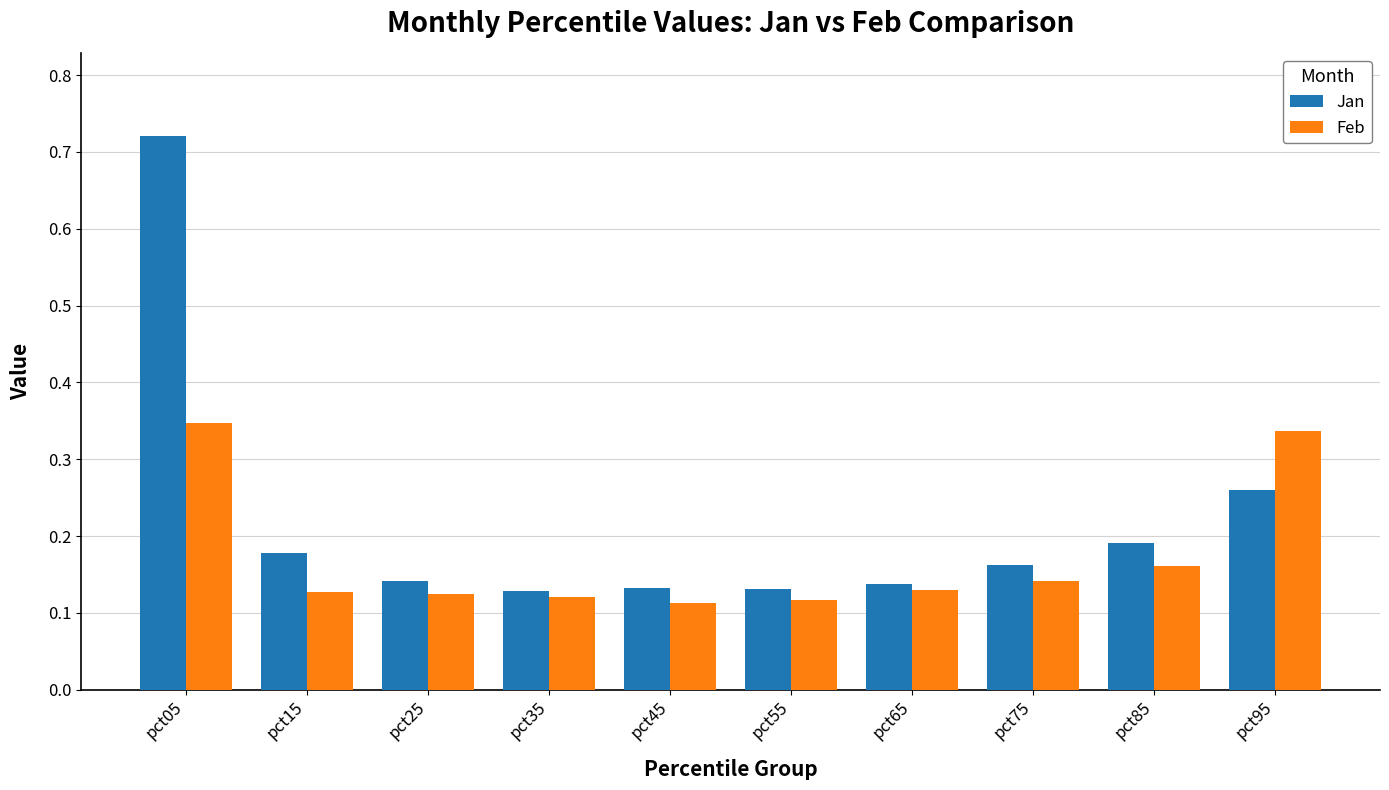

How many Jan values are between 0 and 1?

10